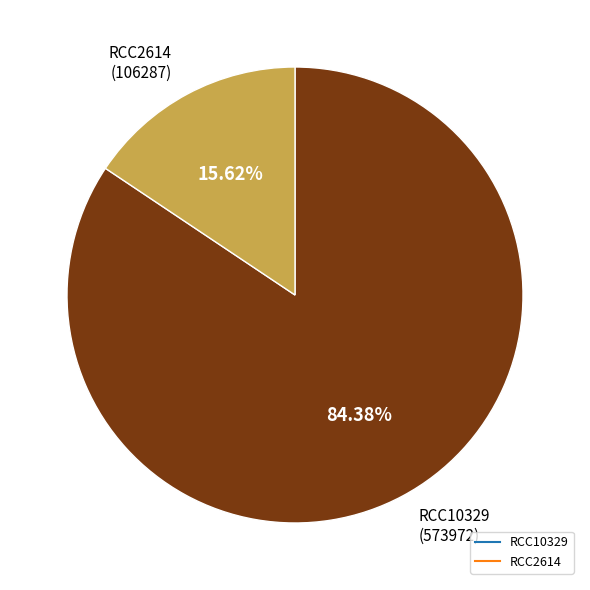

The RCC10329 slice represents 84% of the pie. True or false?

True